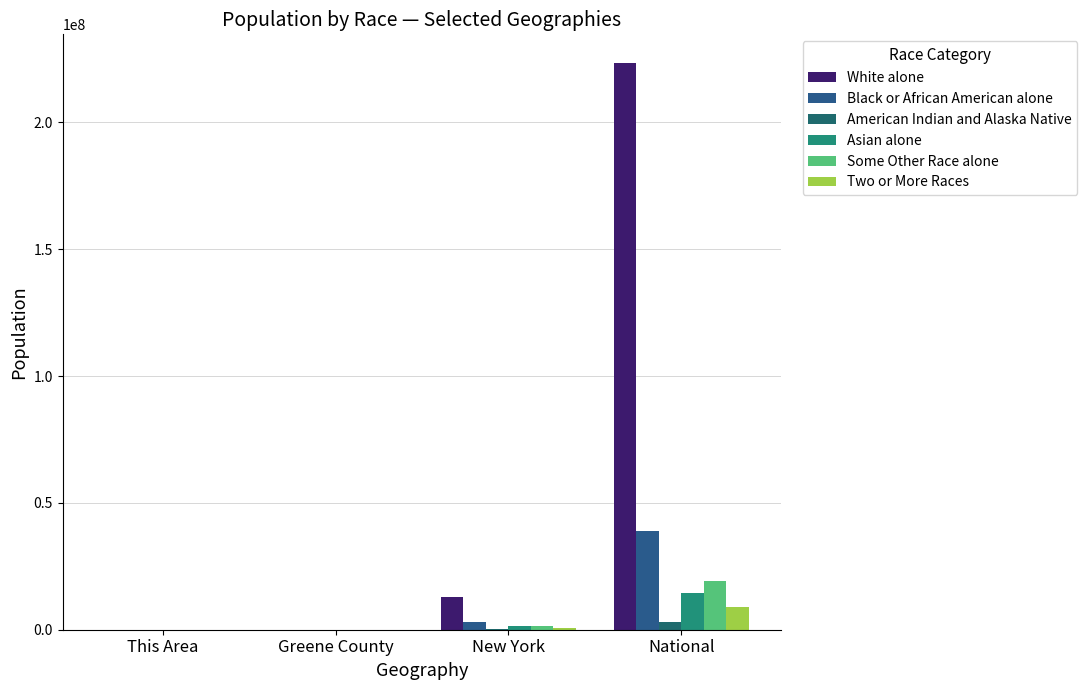

How many distinct data groups are displayed?

6